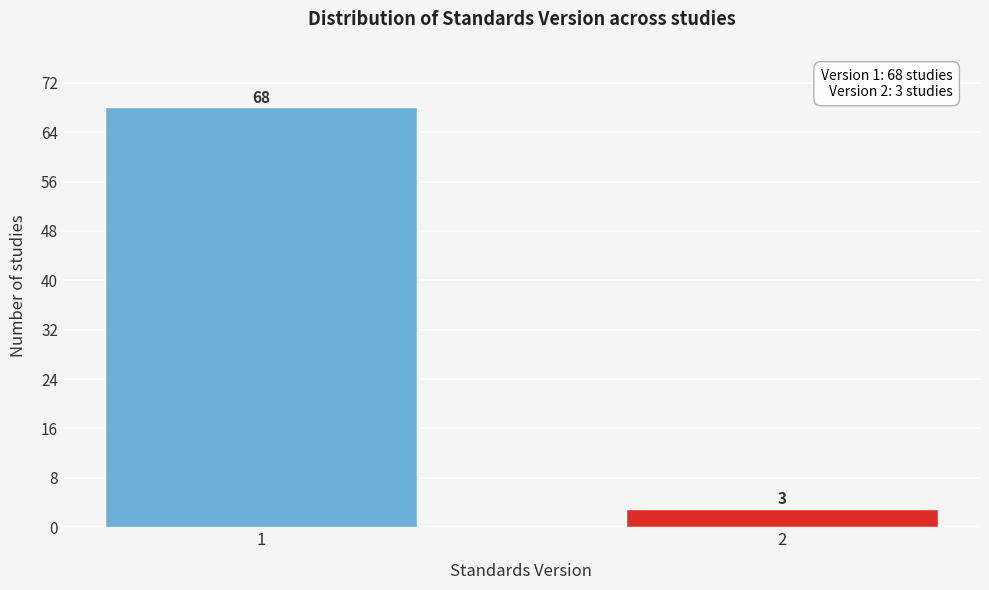

Reading right to left, list all the values displayed in this chart.

2=3	1=68